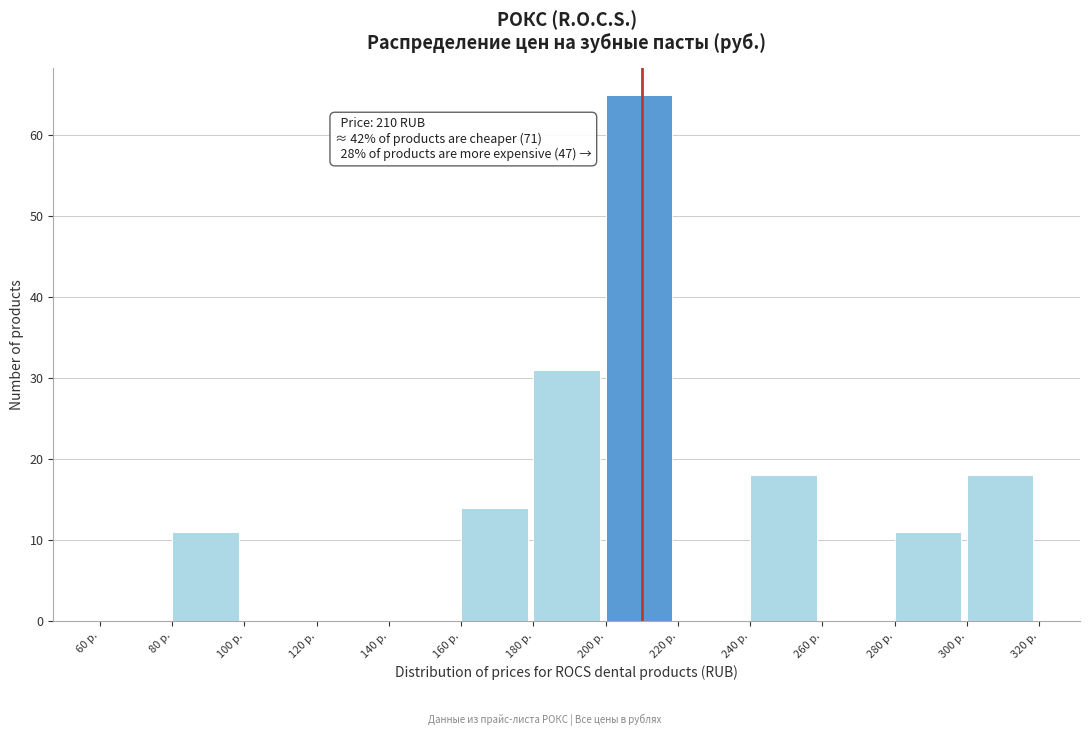

Over which range of the x-axis is the bar tallest?

200 to 220